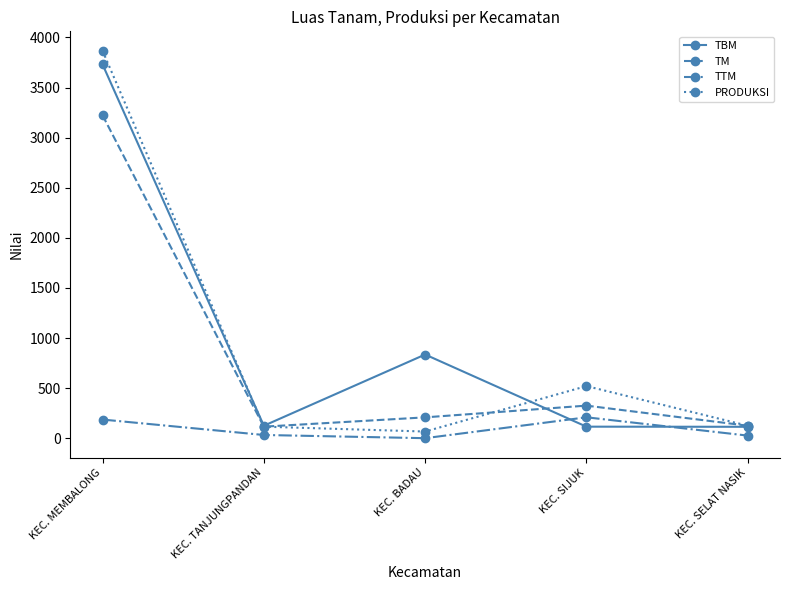

At which category is the sum across all series the highest?

KEC. MEMBALONG